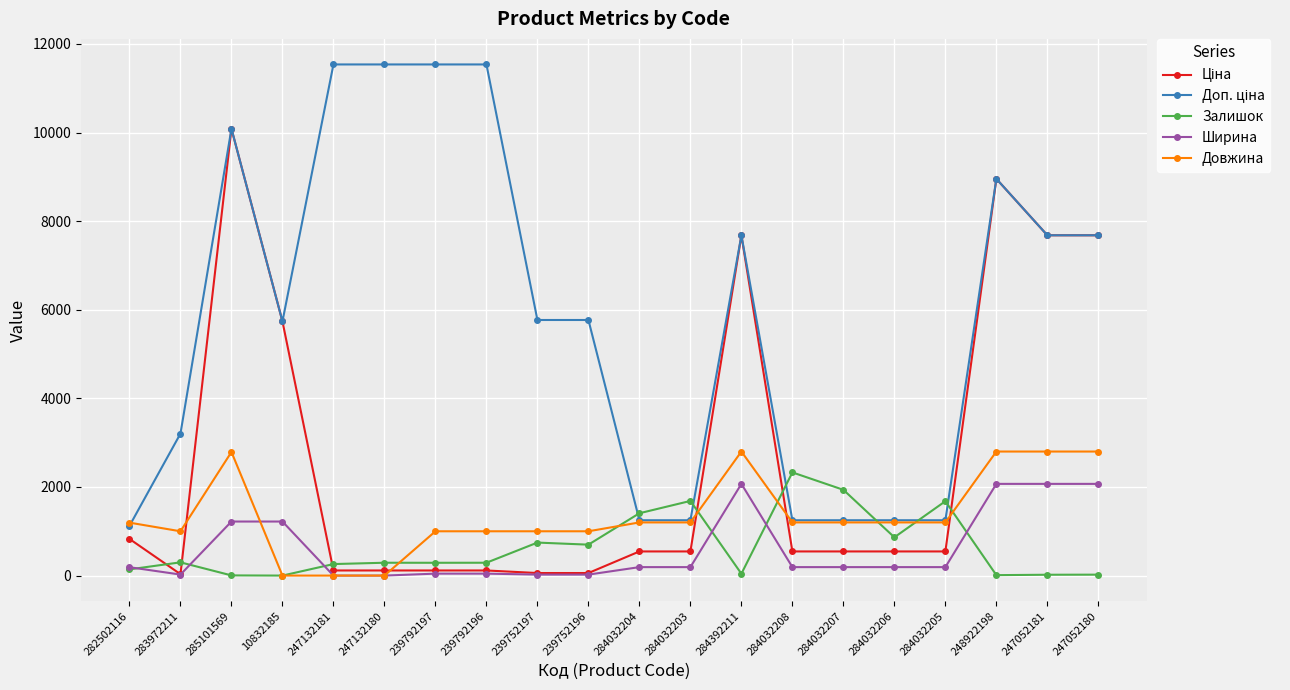

Where is the first local maximum for Залишок?

283972211